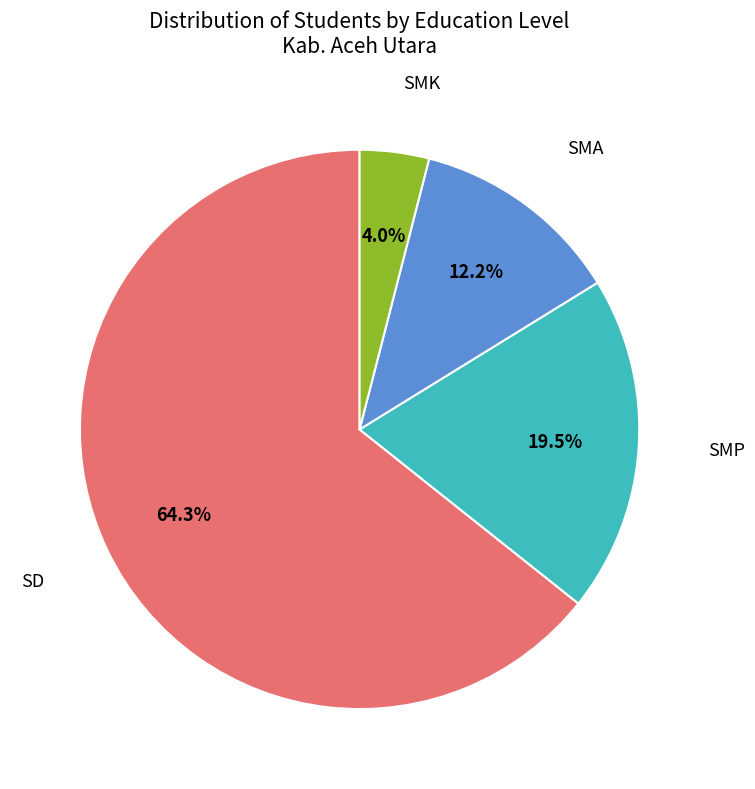

Count the number of slices in the pie.

4